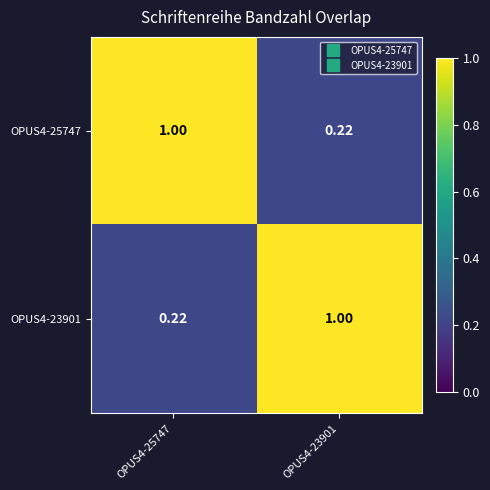

What is the minimum value shown in the chart?

0.2